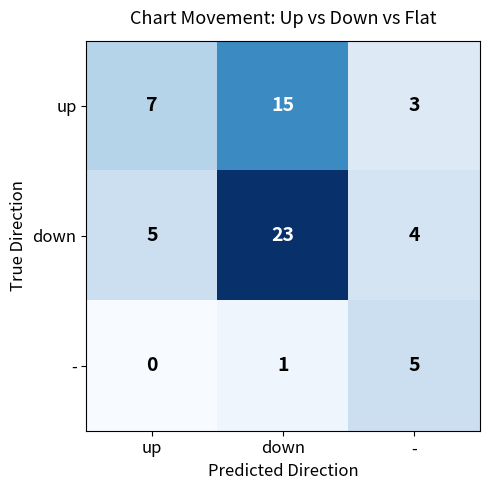

What is the total value across all series at -?

12